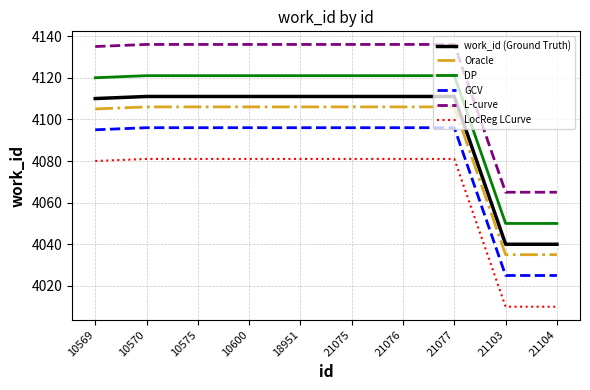

Which series has the largest total across all categories?

L-curve